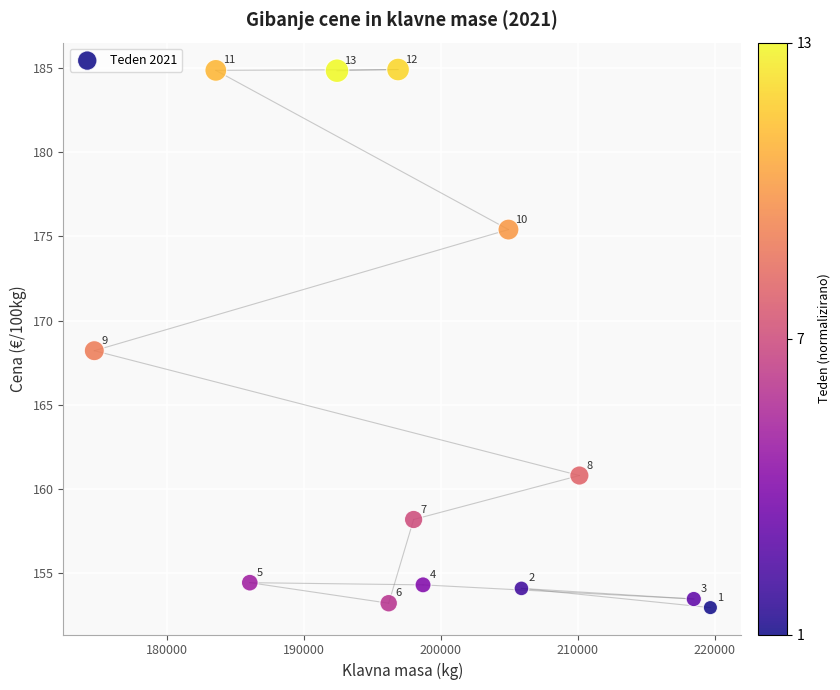

What Y value in the scatter plot is closest to 168?

168.2